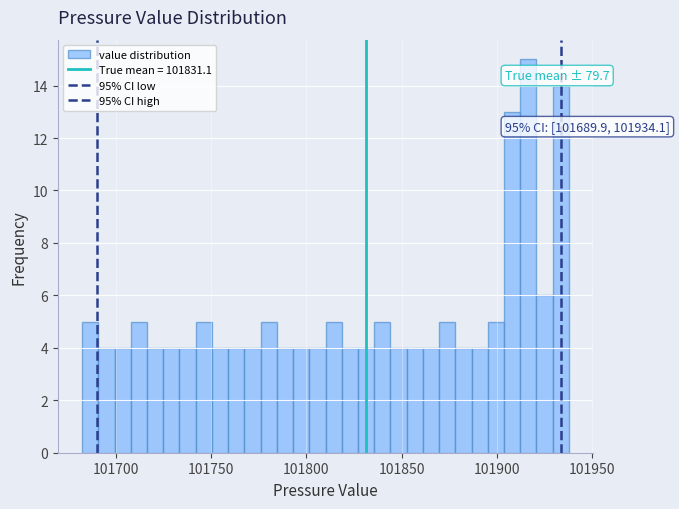

Read against the x-axis, roughly where is the centre of the tallest bar?

101915